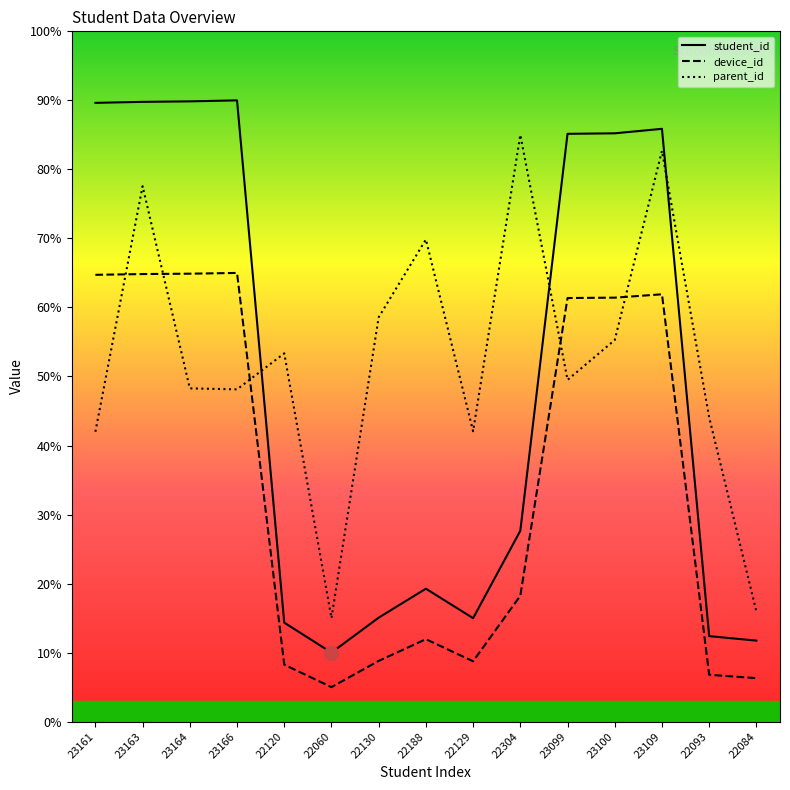

Rank the categories by student_id value from lowest to highest.

22060, 22084, 22093, 22120, 22129, 22130, 22188, 22304, 23099, 23100, 23109, 23161, 23163, 23164, 23166